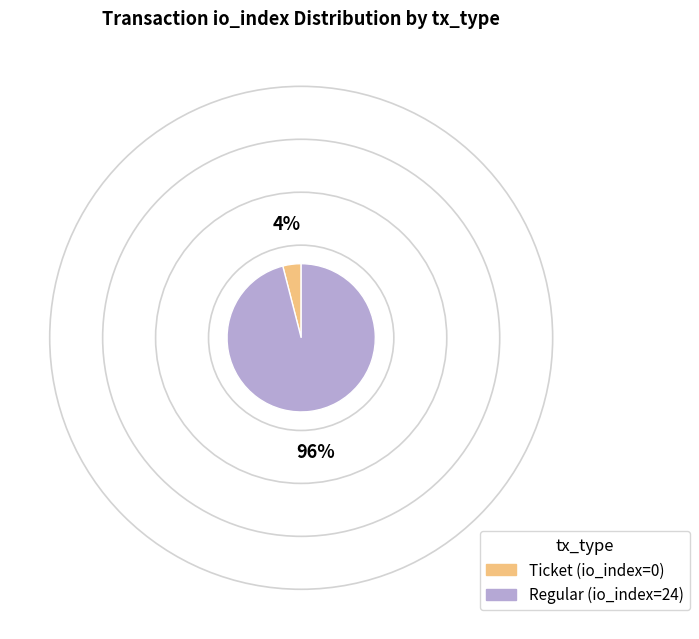

How many segments does this pie chart have?

2